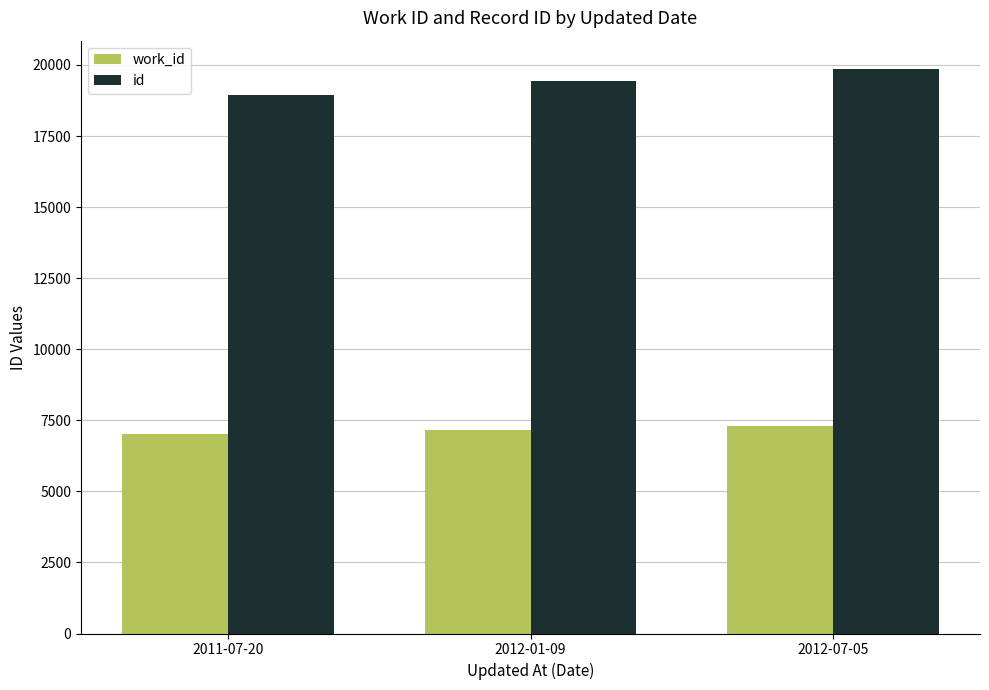

What is the smallest value displayed?

7023